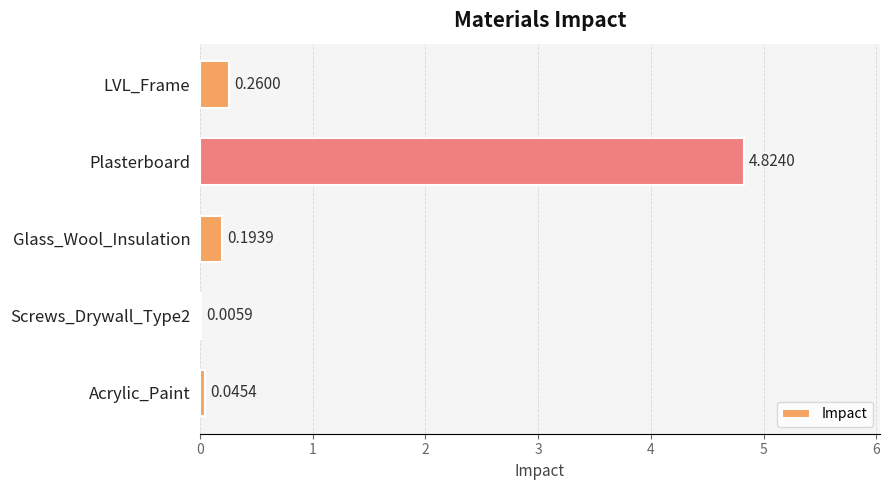

At which label is the value closest to 2?

LVL_Frame